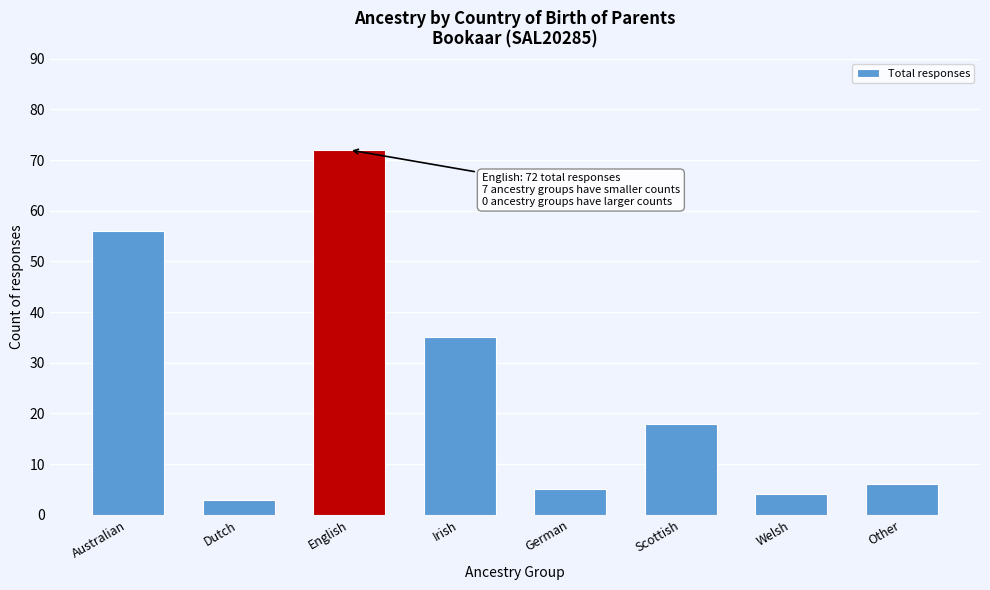

Reading left to right, extract all data points from this chart.

Australian=56	Dutch=3	English=72	Irish=35	German=5	Scottish=18	Welsh=4	Other=6